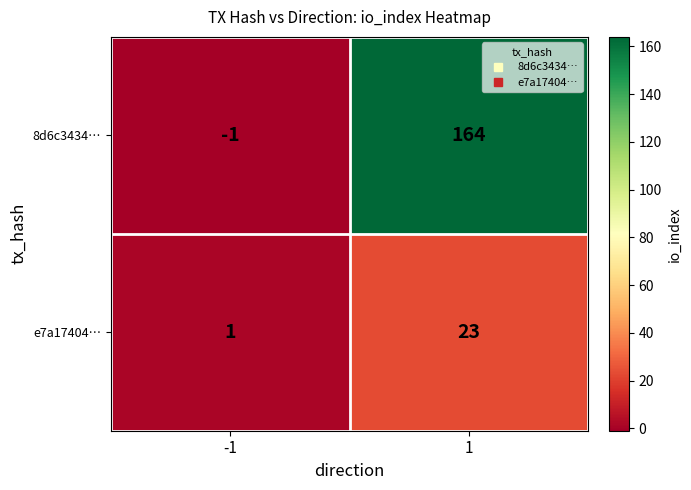

Count the number of categories in the chart.

2